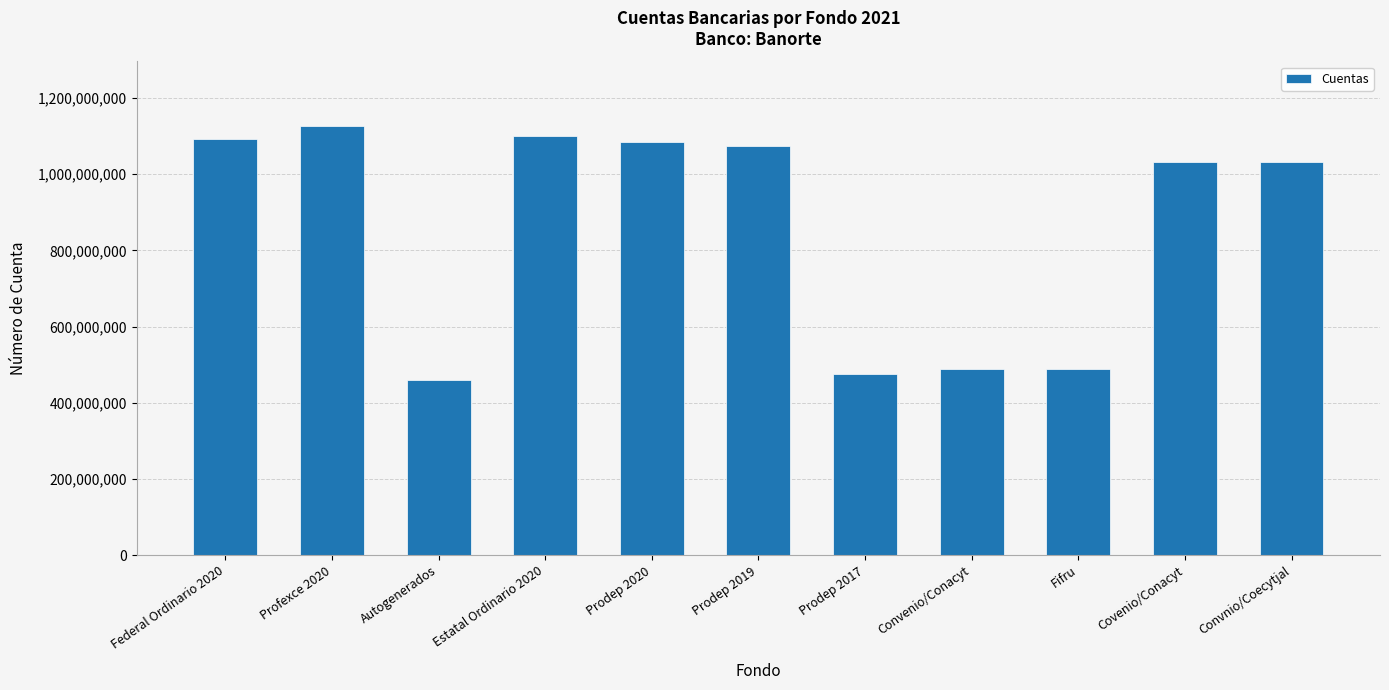

Where does the data first go above 1031580280?

Federal Ordinario 2020